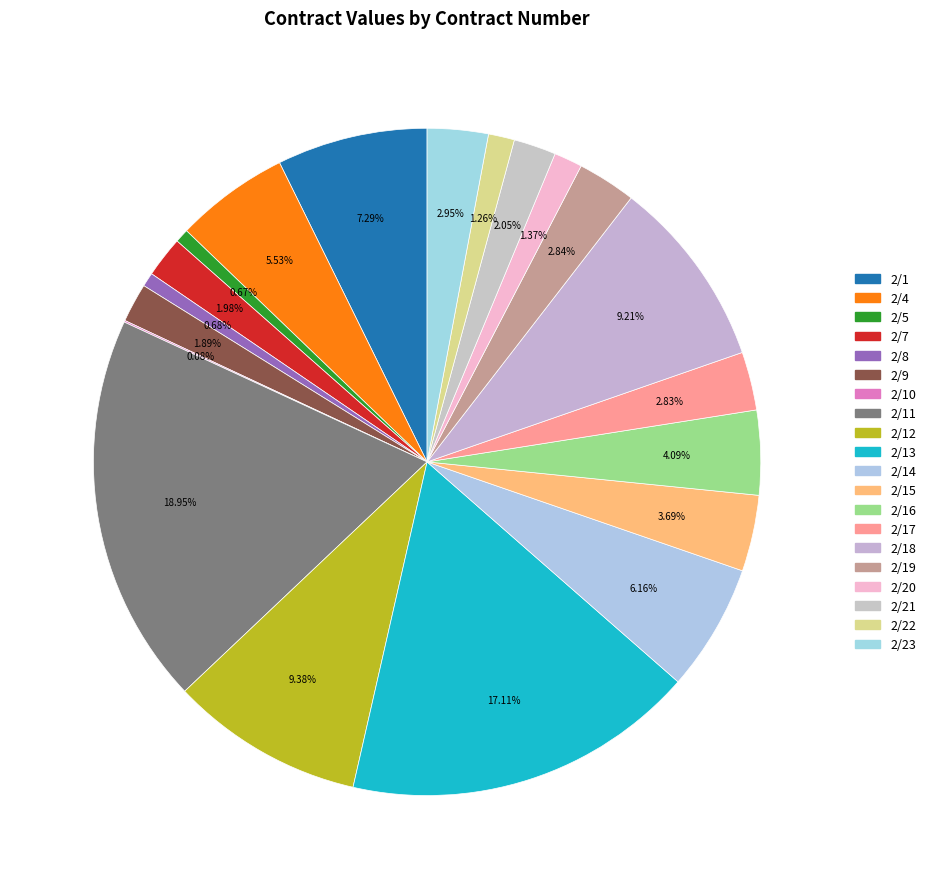

How many slices are in this pie chart?

20